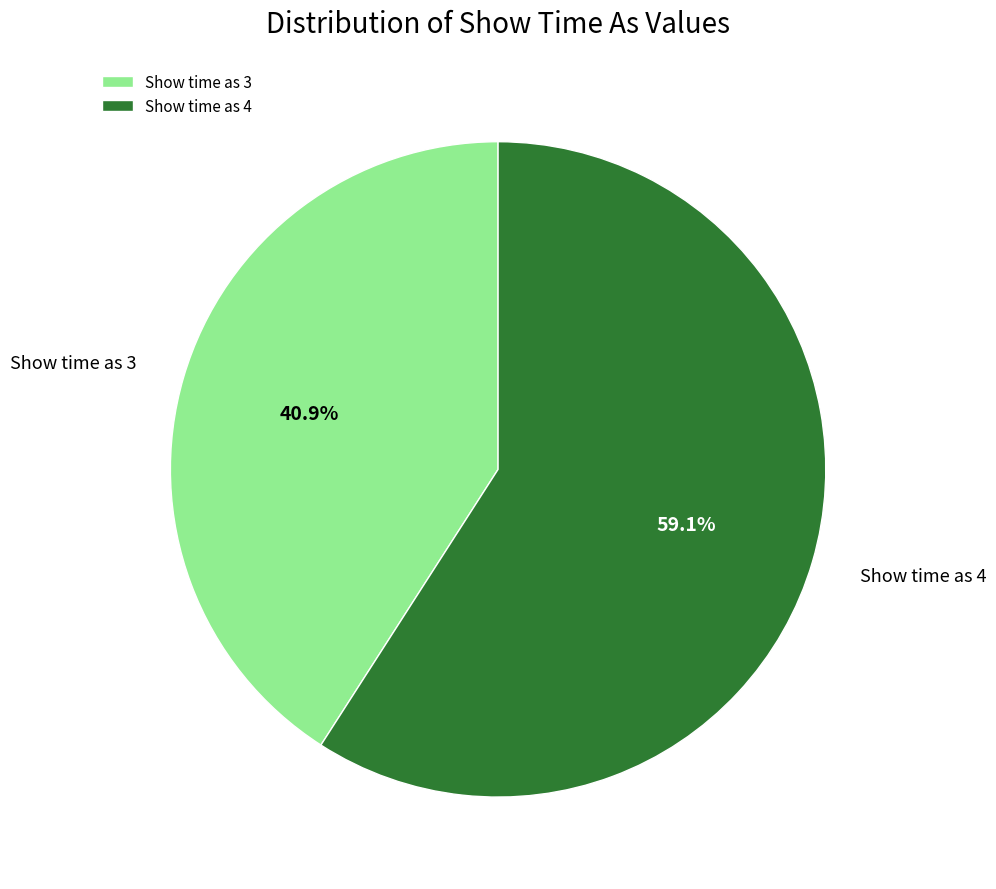

Approximately how many times larger is the value at Show time as 4 compared to Show time as 3?

1.4